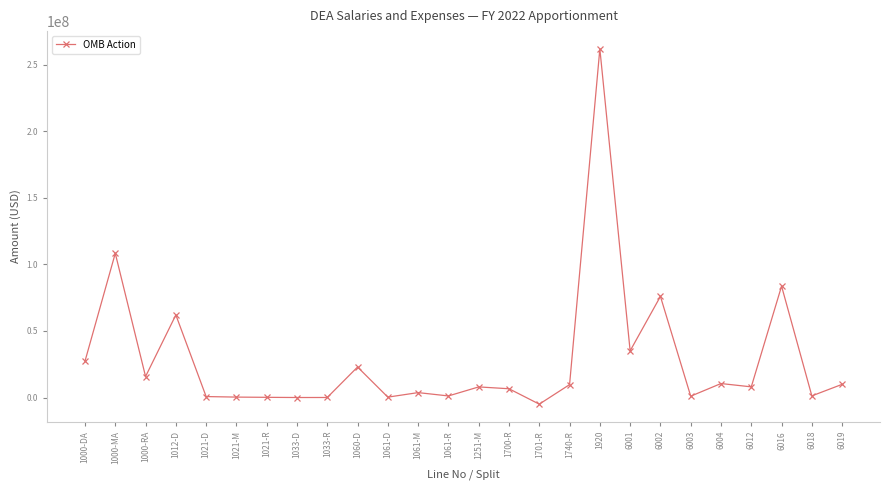

At which category does the data reach its first local valley?

1000-RA